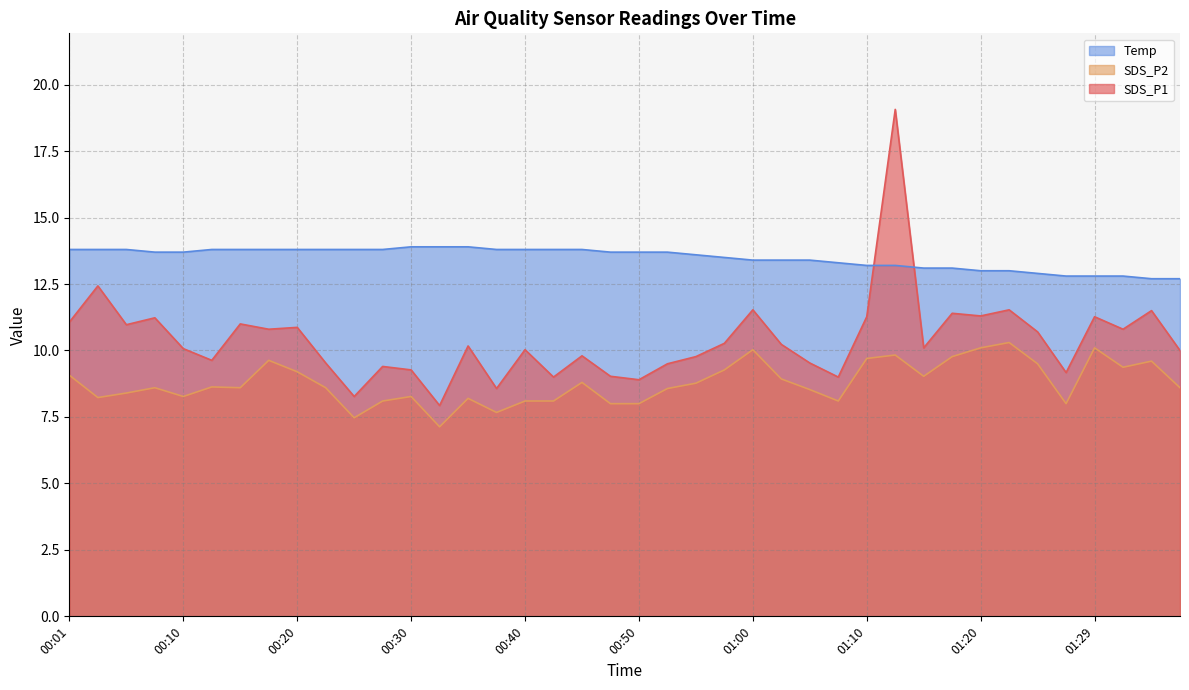

Is it true that Temp equals 13.9 at 00:30?

True